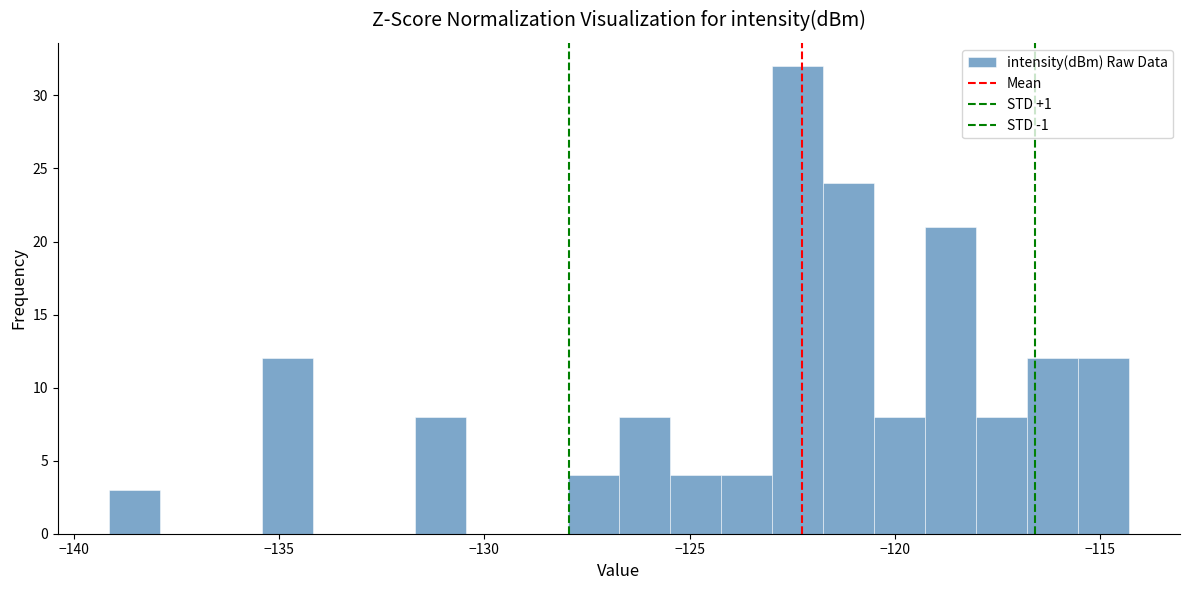

Around what value on the x-axis is the tallest bar? Give the approximate position of its centre, as read against the axis.

-122.5